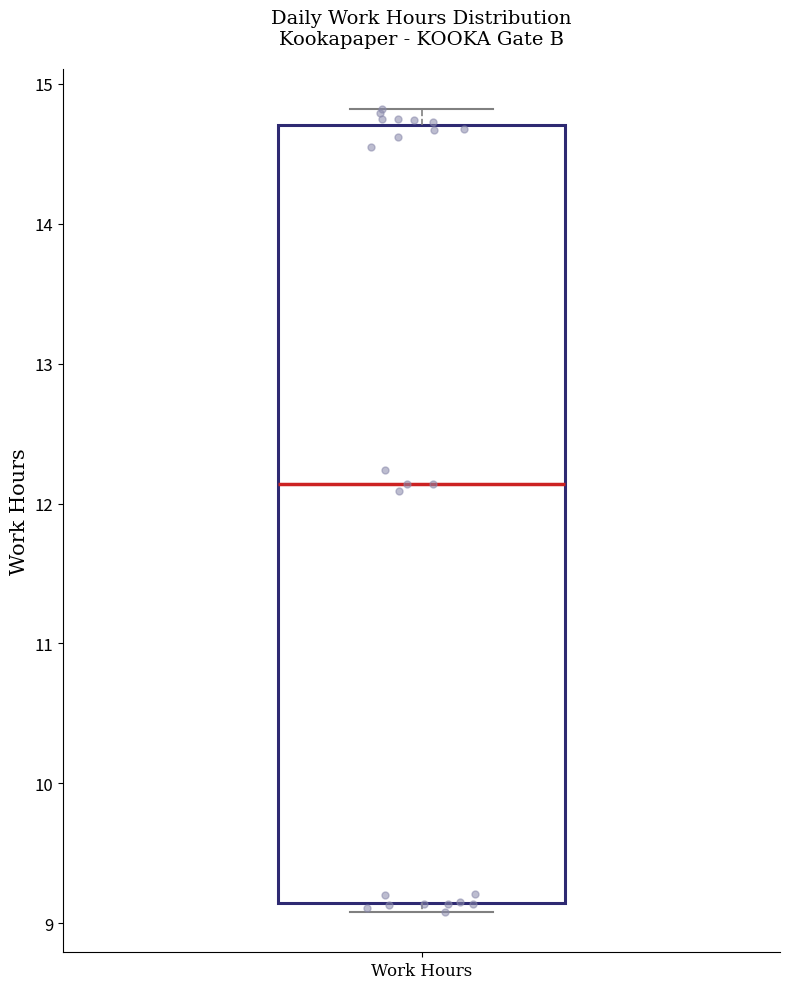

Where does the upper whisker of the box for Work Hours end on the y-axis? The values are not printed on the chart, so give them approximately, as read against the axis.

14.8